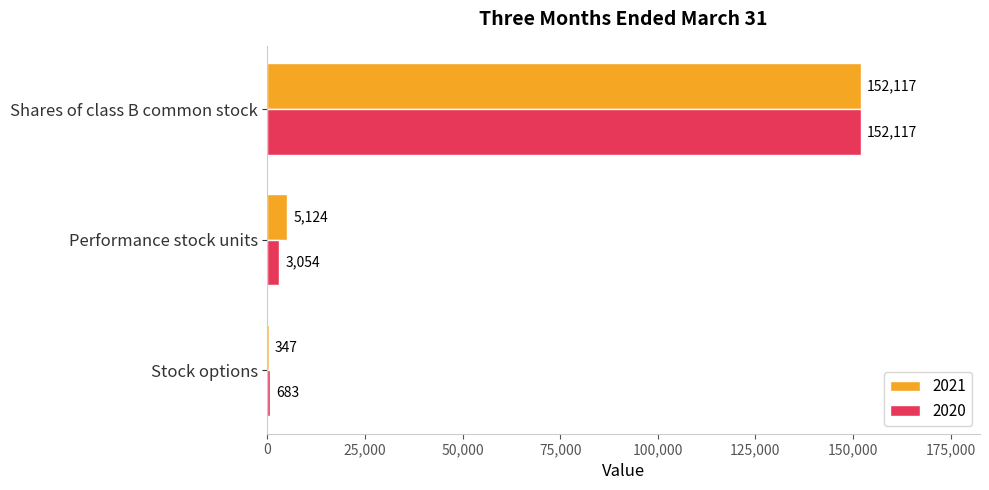

True or false: 2021 has a value of 5124 at Performance stock units.

True